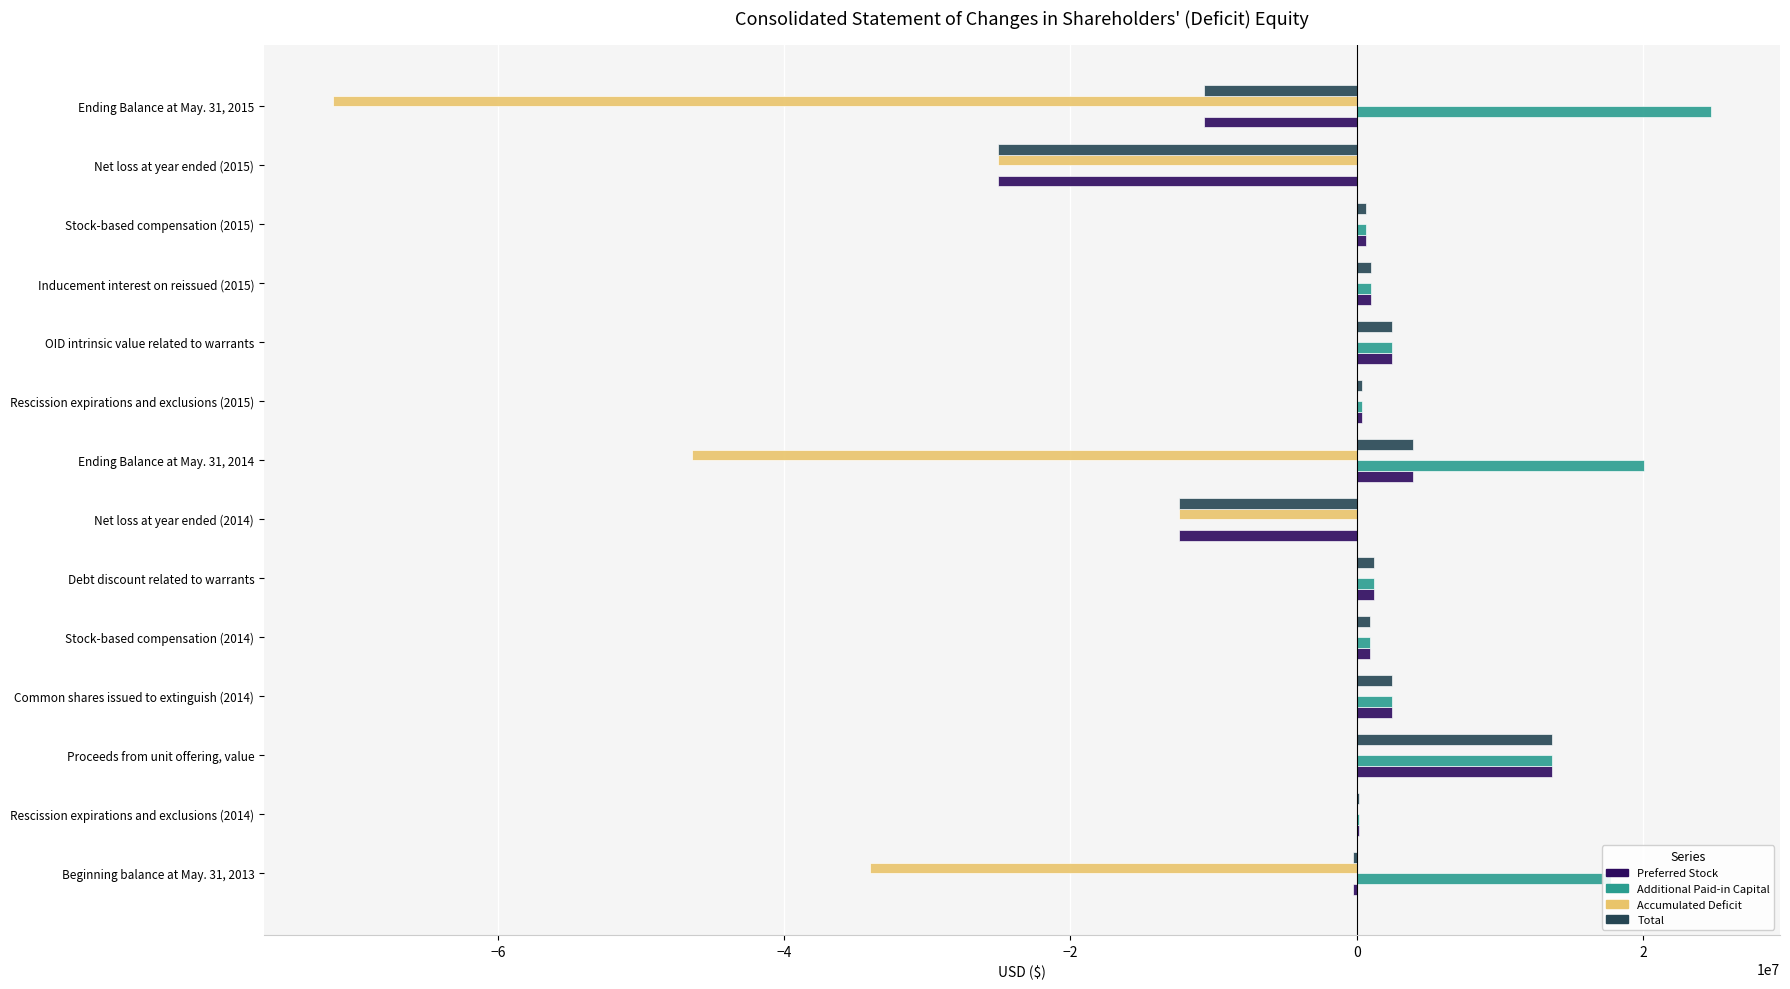

Which series has the largest range (max minus min)?

Accumulated Deficit